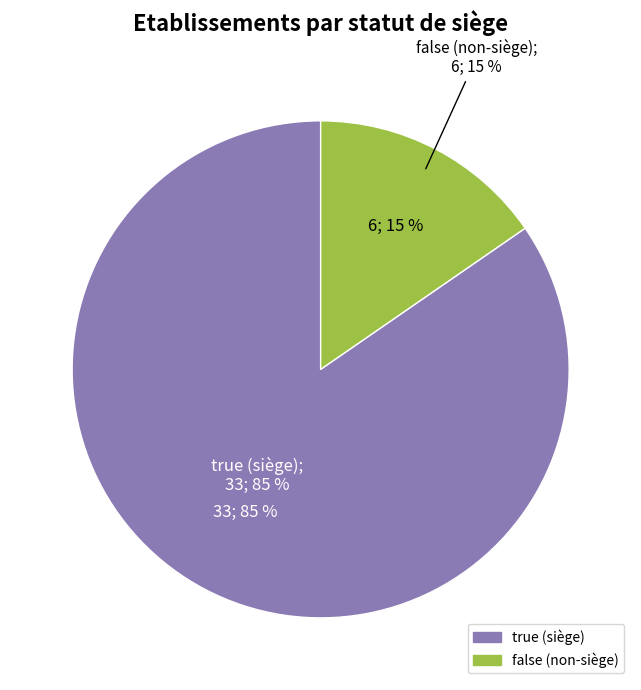

The false slice represents 23% of the pie. True or false?

False